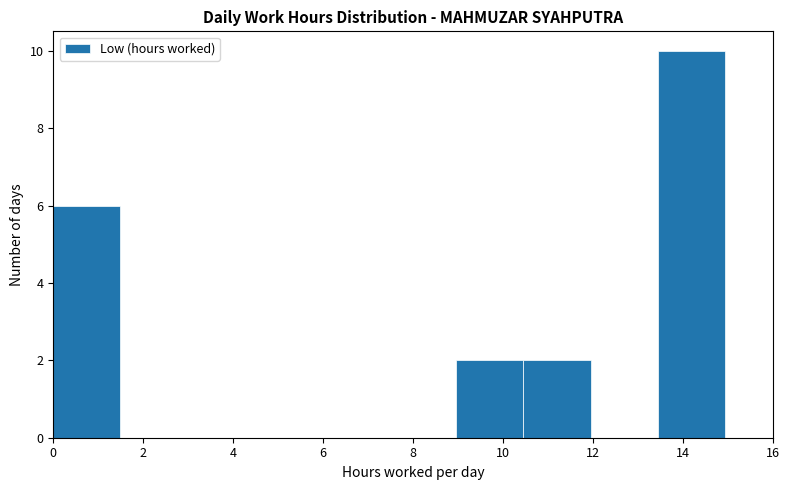

How tall is the bar that spans 10.4 to 12.0 on the x-axis? Neither the bar edges nor the heights are printed on the chart, so give them approximately, as read against the axes.

2